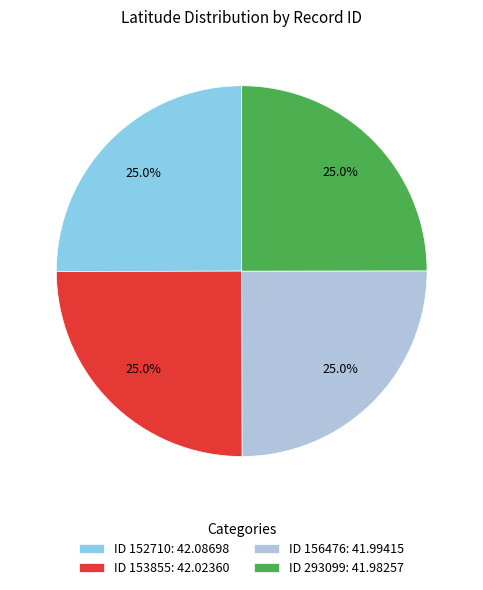

Is there any slice that represents more than half of the pie?

No